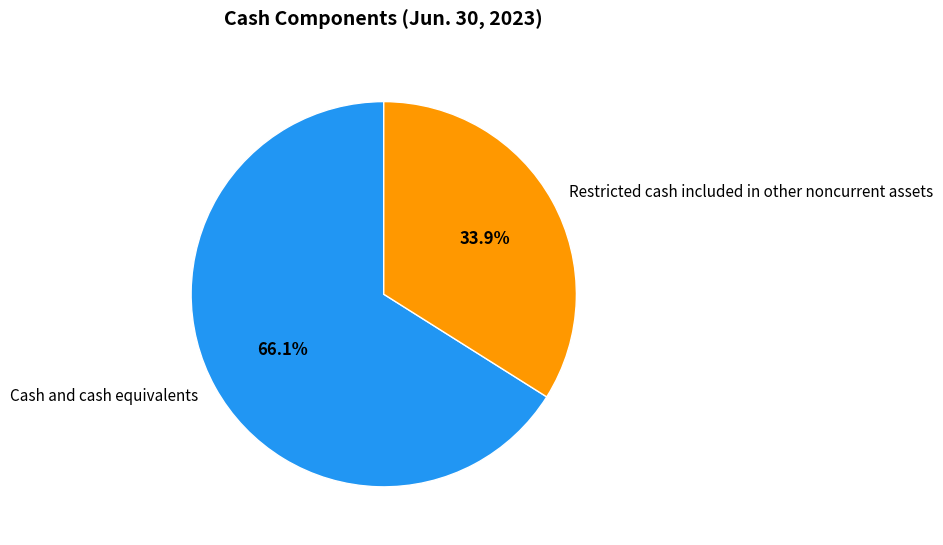

To the nearest percent, what portion does Restricted cash included in other noncurrent assets represent?

34%